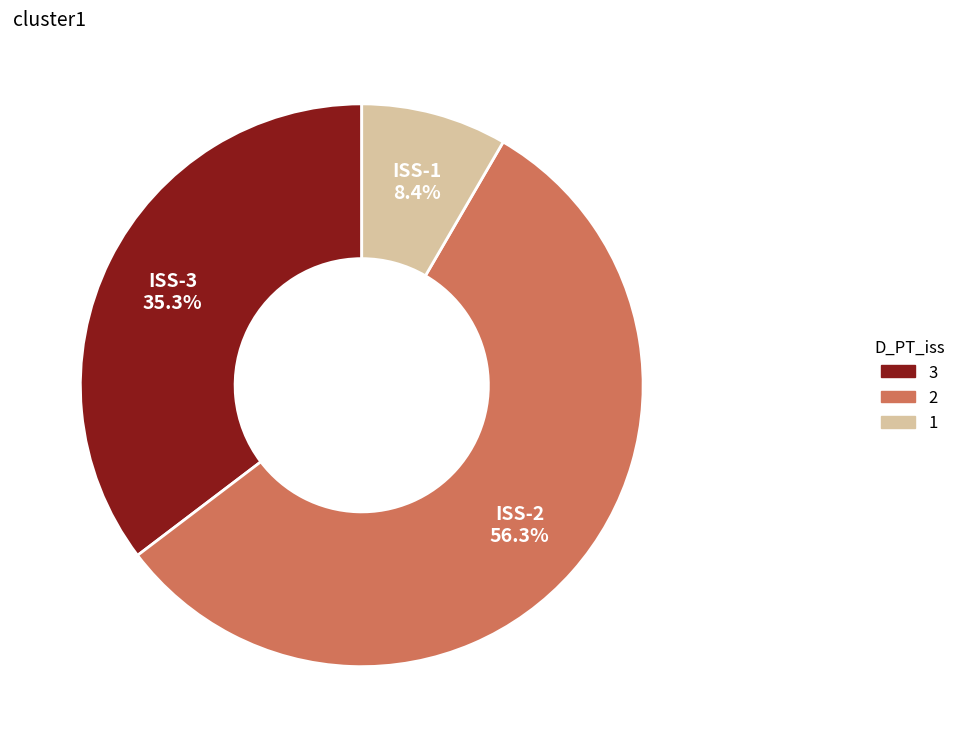

What is the largest slice in the pie chart?

ISS-2